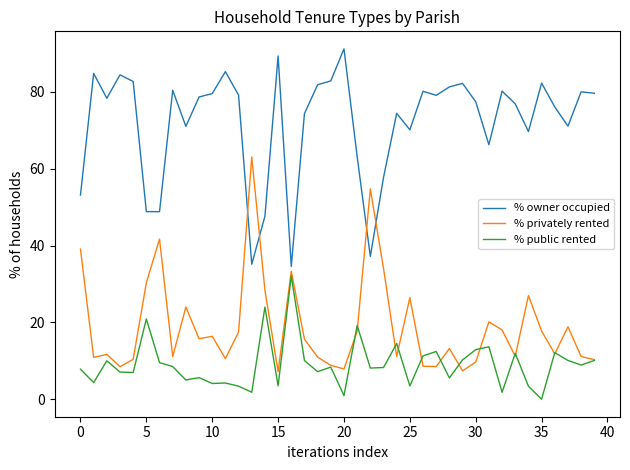

What is the greatest value displayed?

91.2